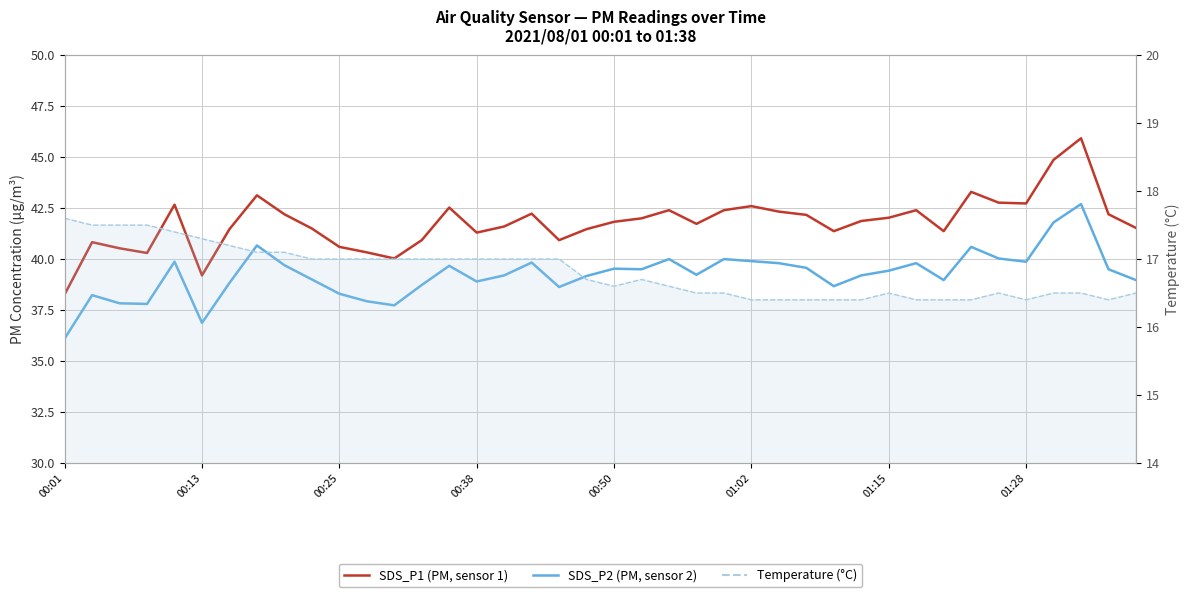

True or false: Temperature (°C) and SDS_P1 (PM, sensor 1) intersect in this chart.

False